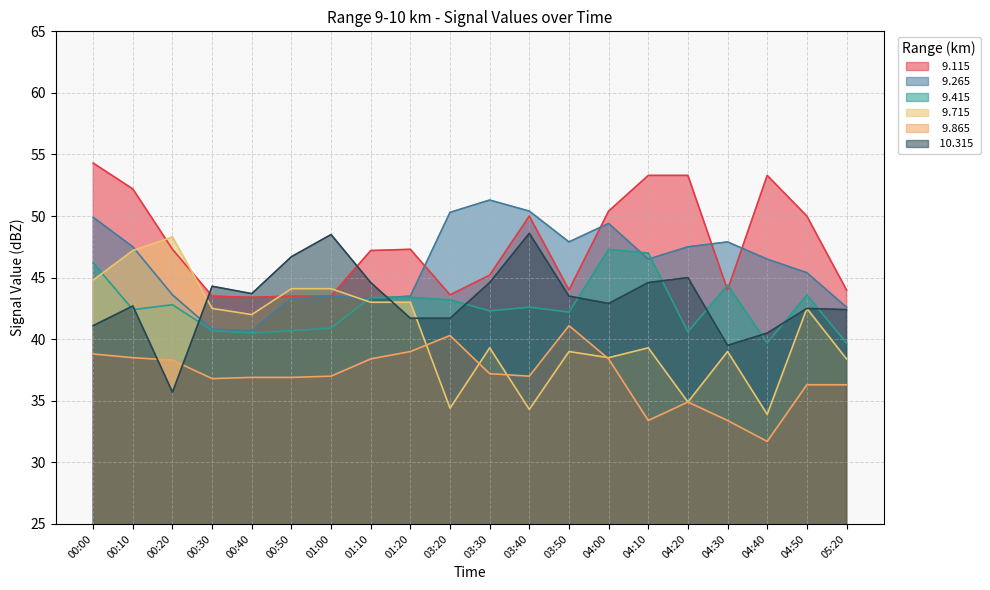

What is the label of the 7th point from the left?

01:00